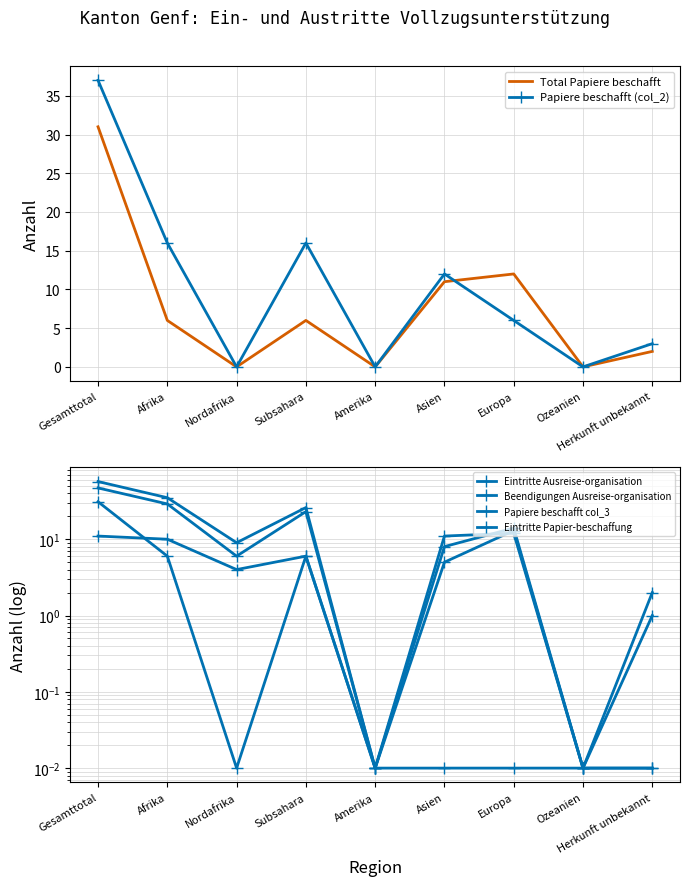

Which category has the highest value in the Eintritte Papier-beschaffung series?

Gesamttotal